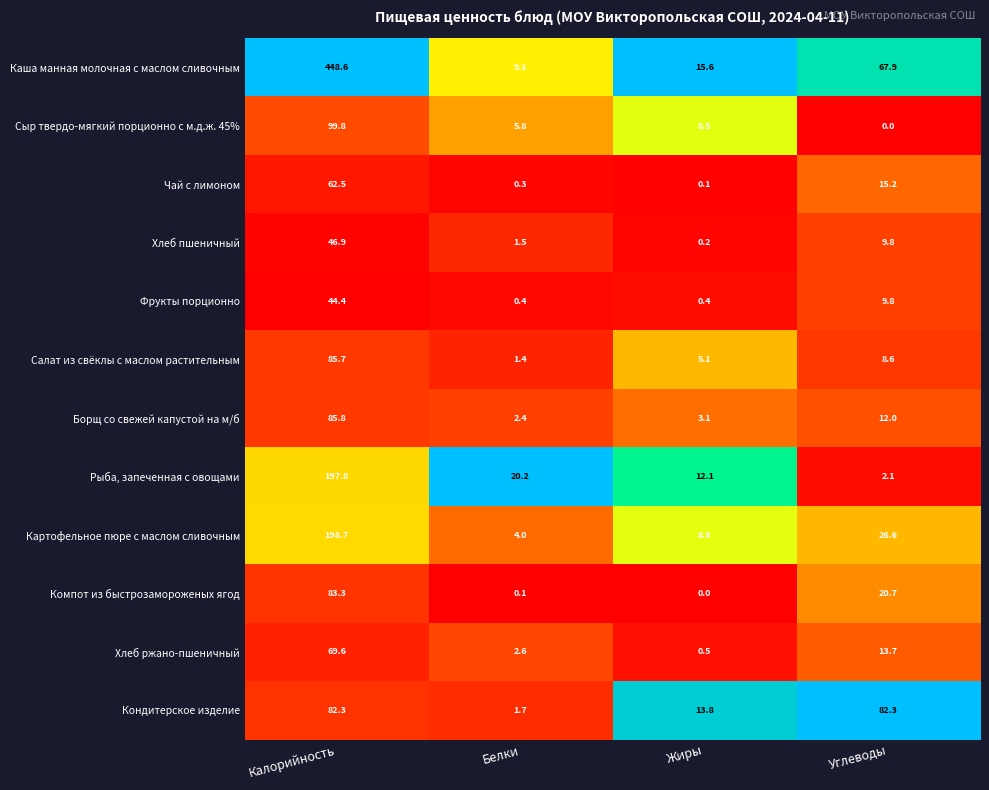

Between Калорийность and Белки, which series saw the biggest shift?

Каша манная молочная с маслом сливочным